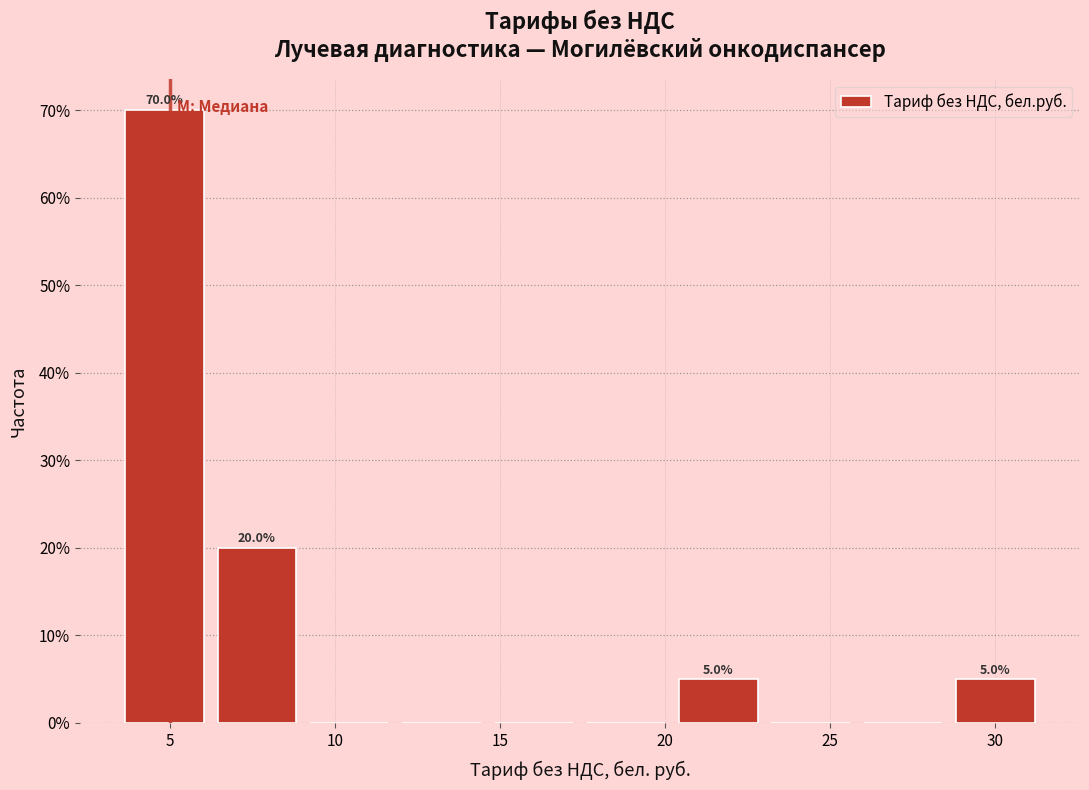

Over which range of the x-axis is the bar tallest?

3.5 to 6.0